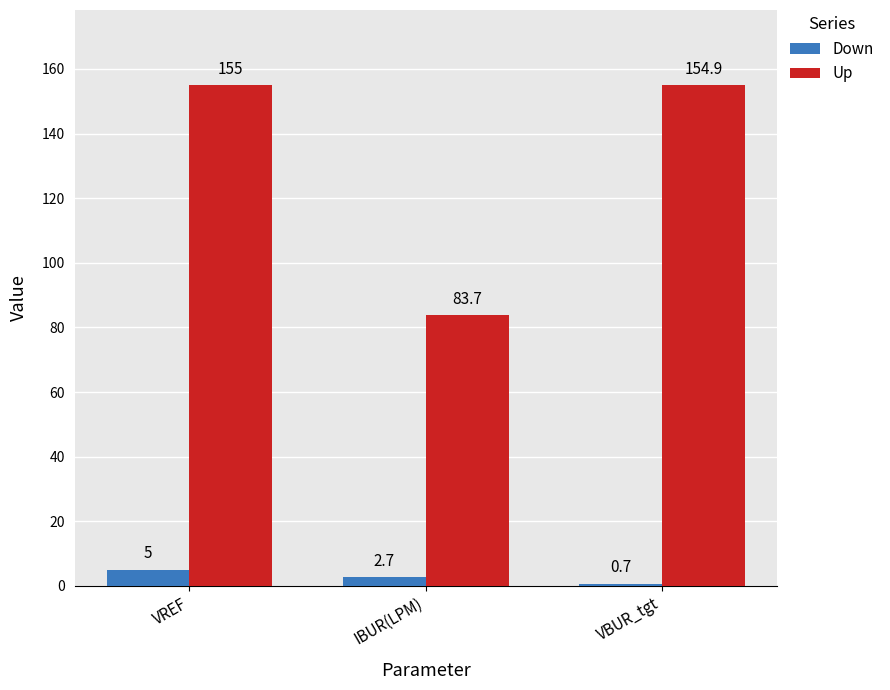

At which label does Down reach its peak?

VREF